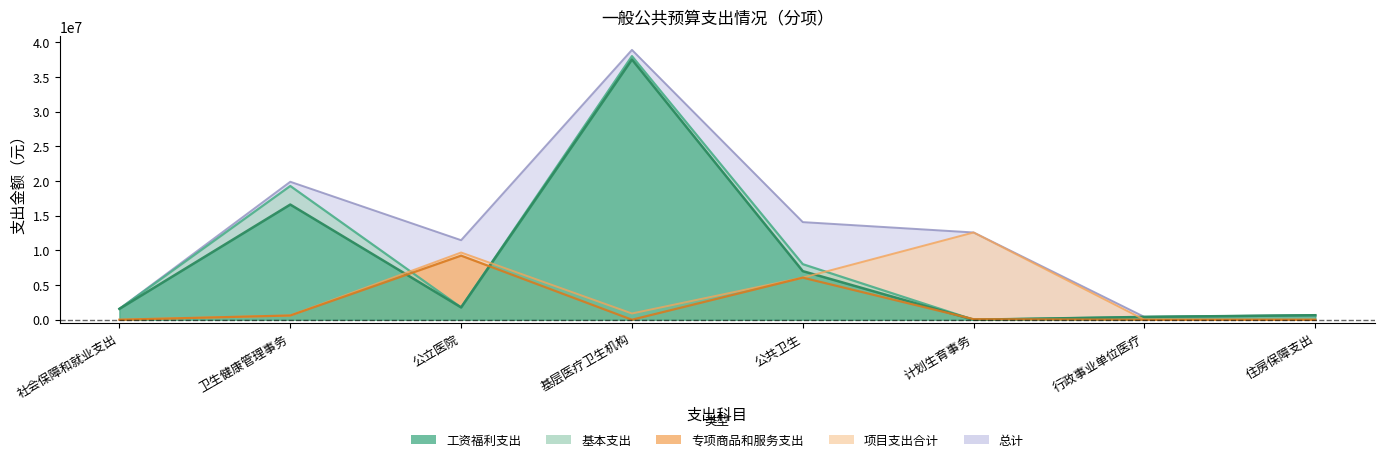

What is the difference between the maximum and second lowest values in the 总计 series?

38283786